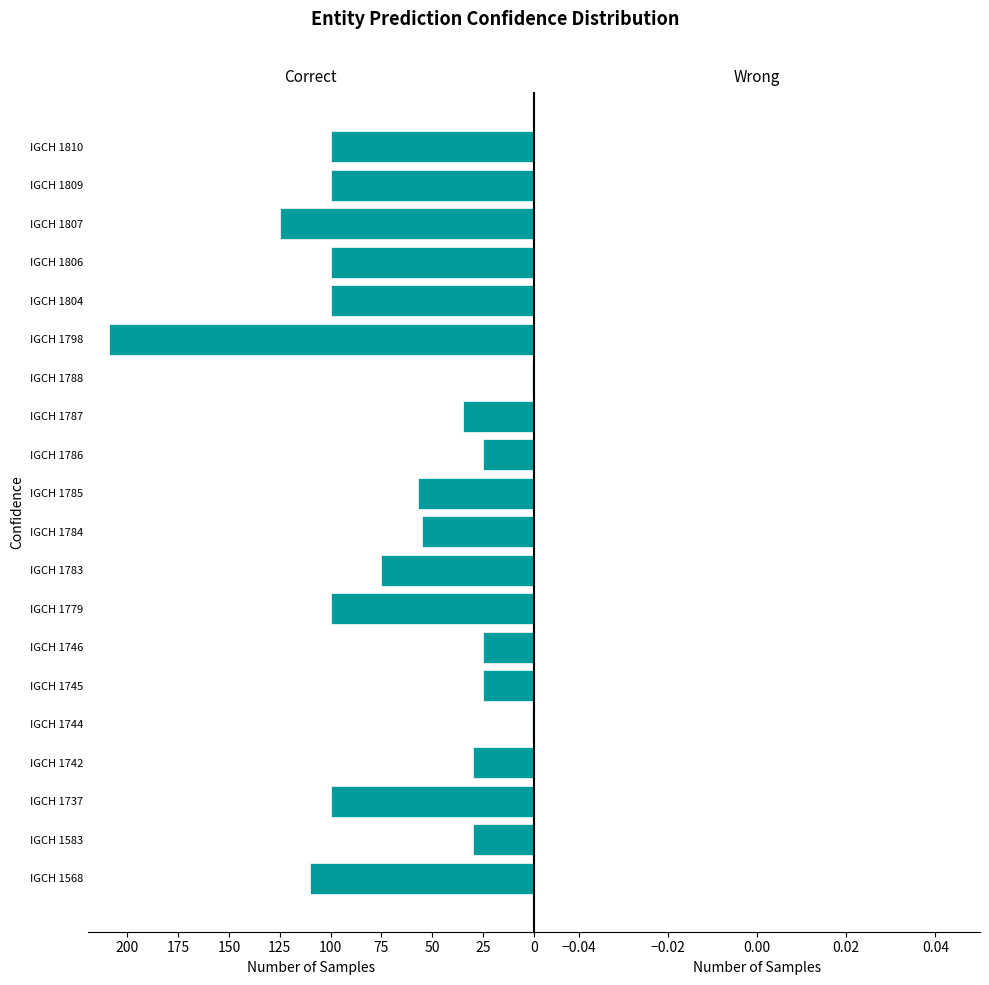

What is the difference between the second highest and second lowest values?

124